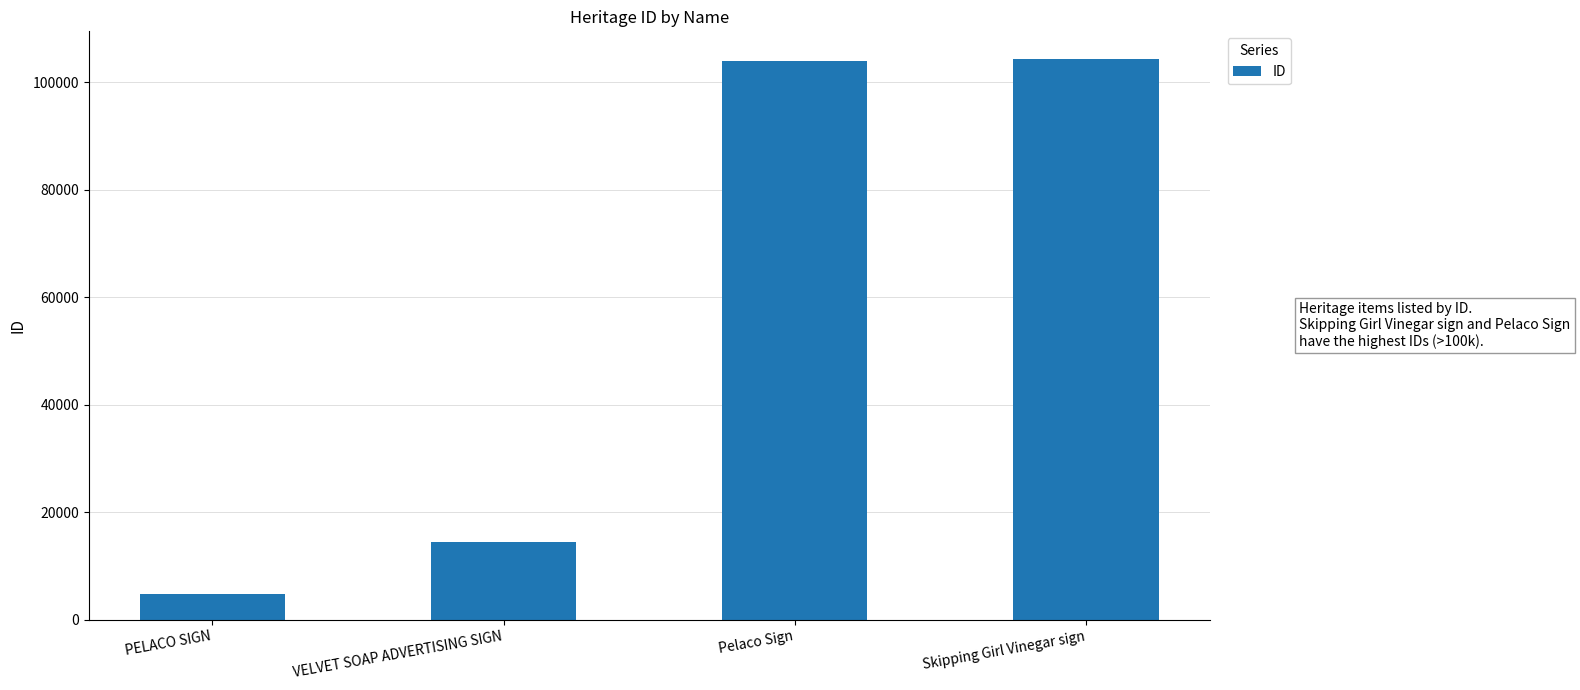

What is the label of the 4th bar from the right?

PELACO SIGN